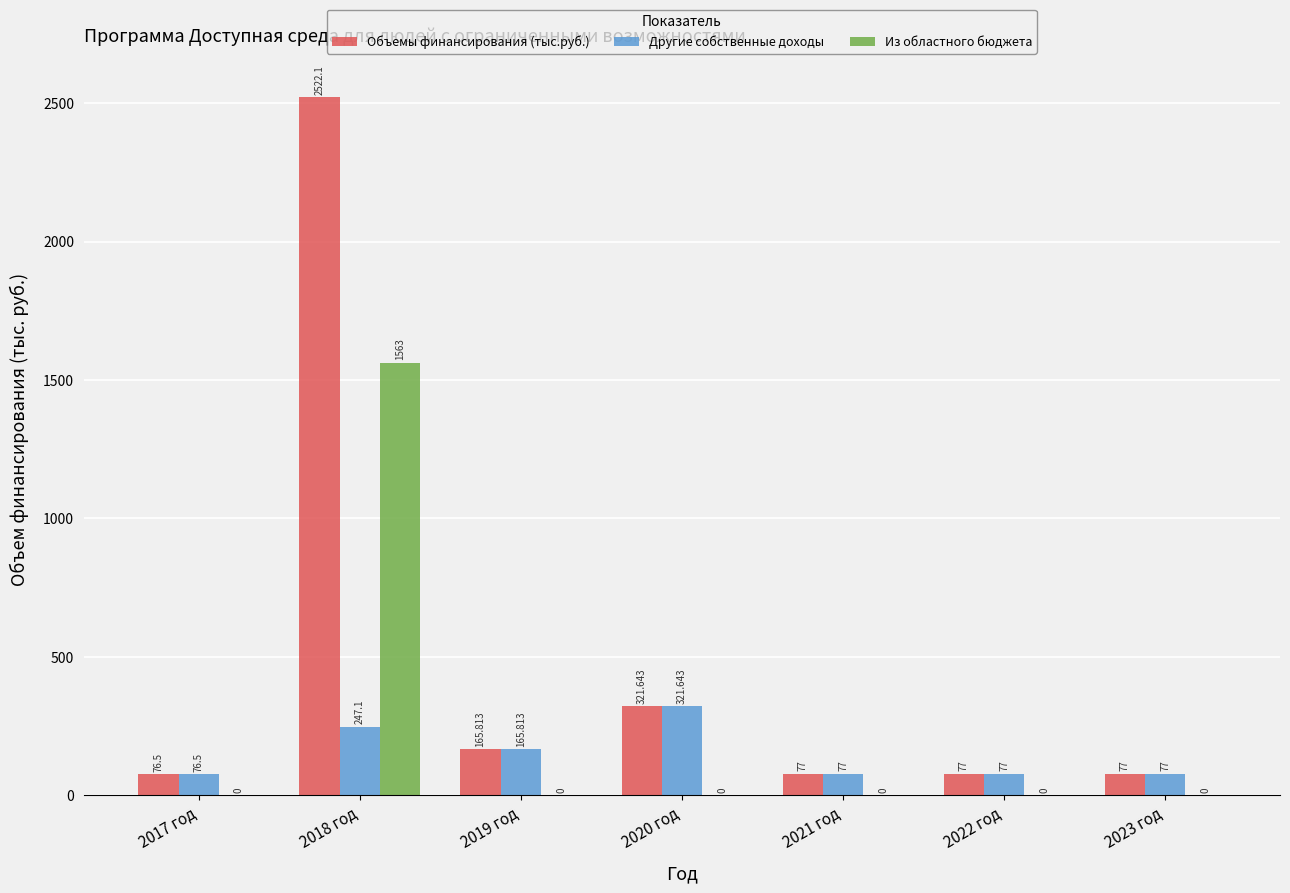

Which series has the largest total across all categories?

Объемы финансирования (тыс.руб.)